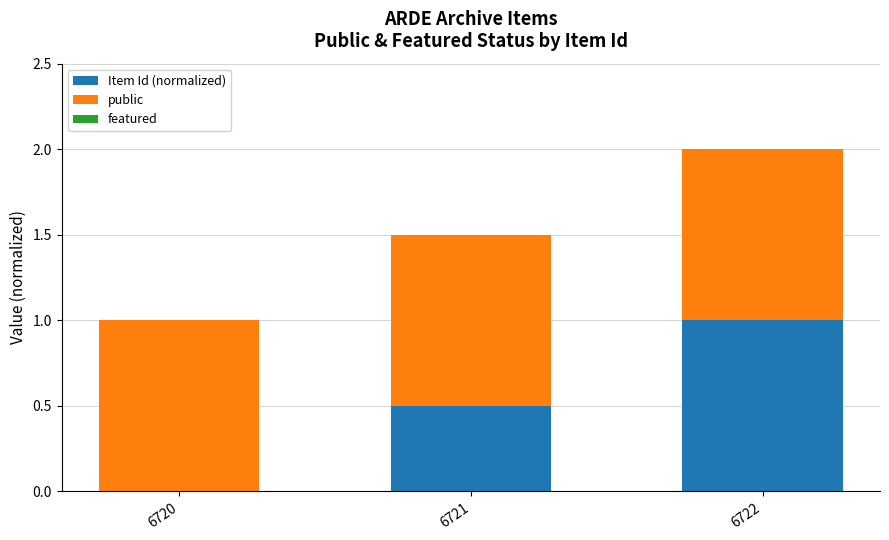

Reading left to right, list the values for the Item Id (normalized) series.

6720=0.0	6721=0.5	6722=1.0